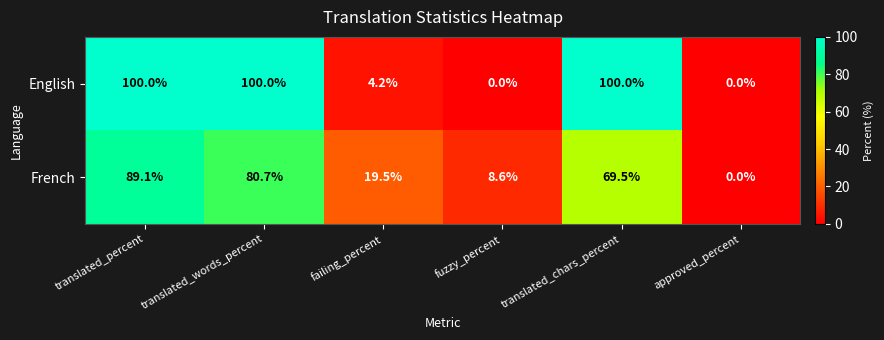

What is the sum of all English values?

304.2